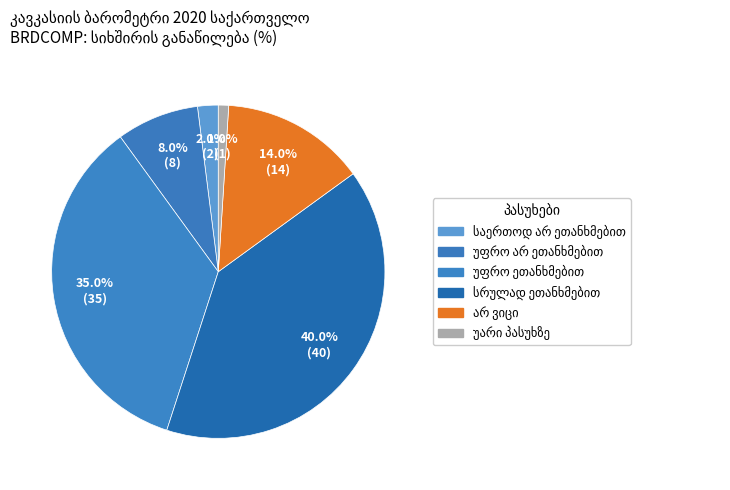

Count the number of slices in the pie.

6